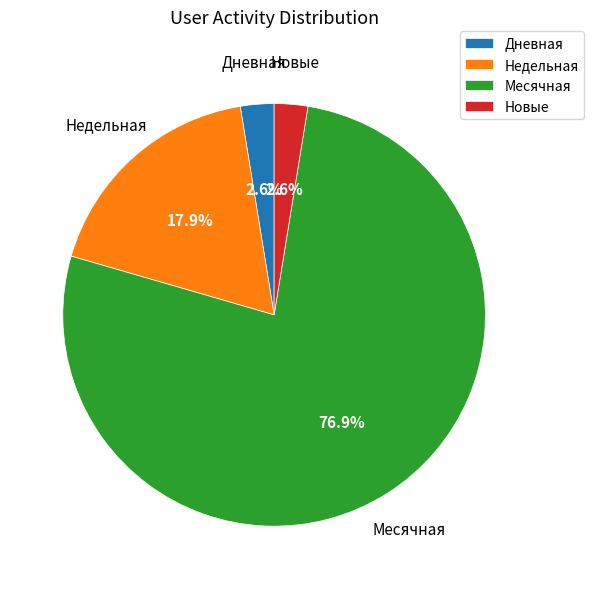

Combined, what portion of the pie is Месячная and Дневная?

79.5%